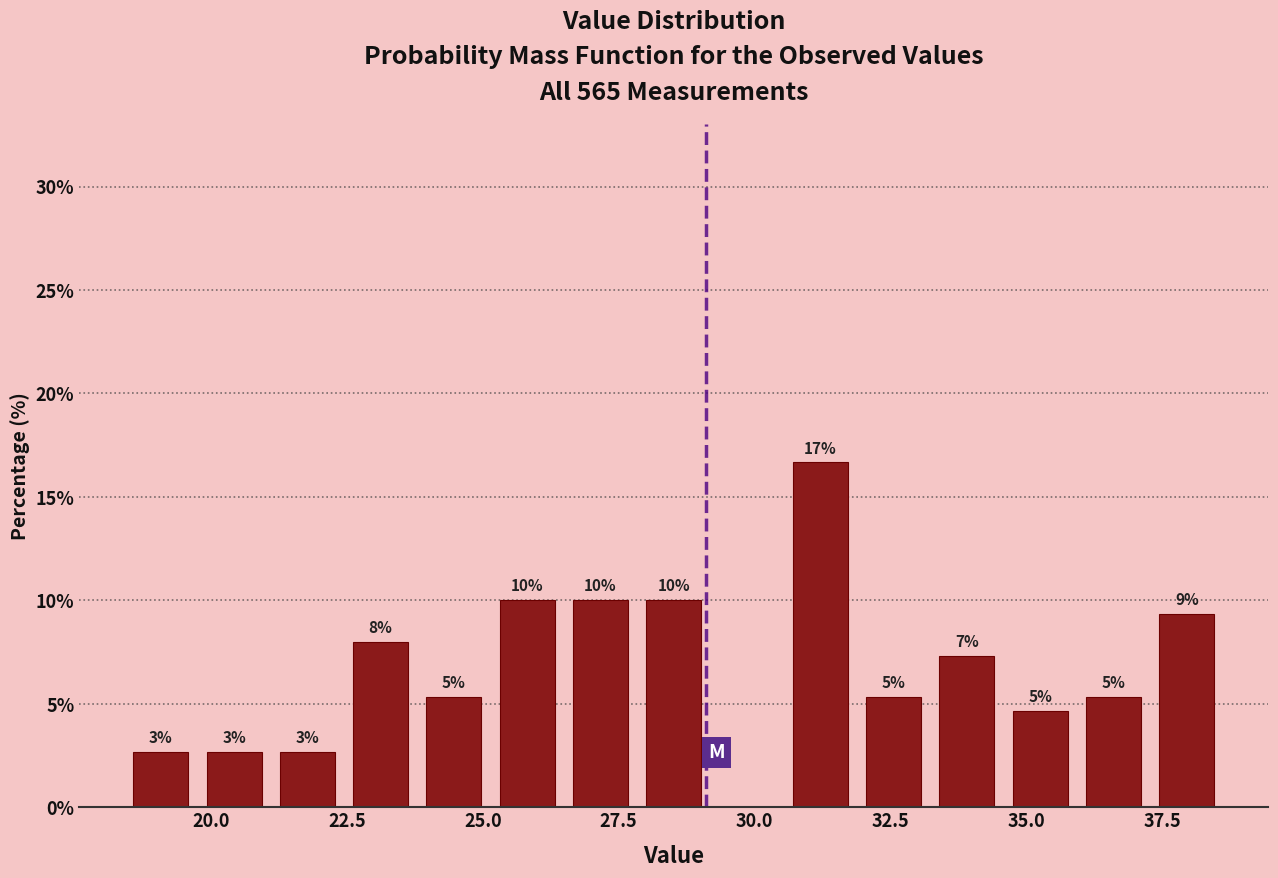

Around what value on the x-axis is the tallest bar? Give the approximate position of its centre, as read against the axis.

31.0